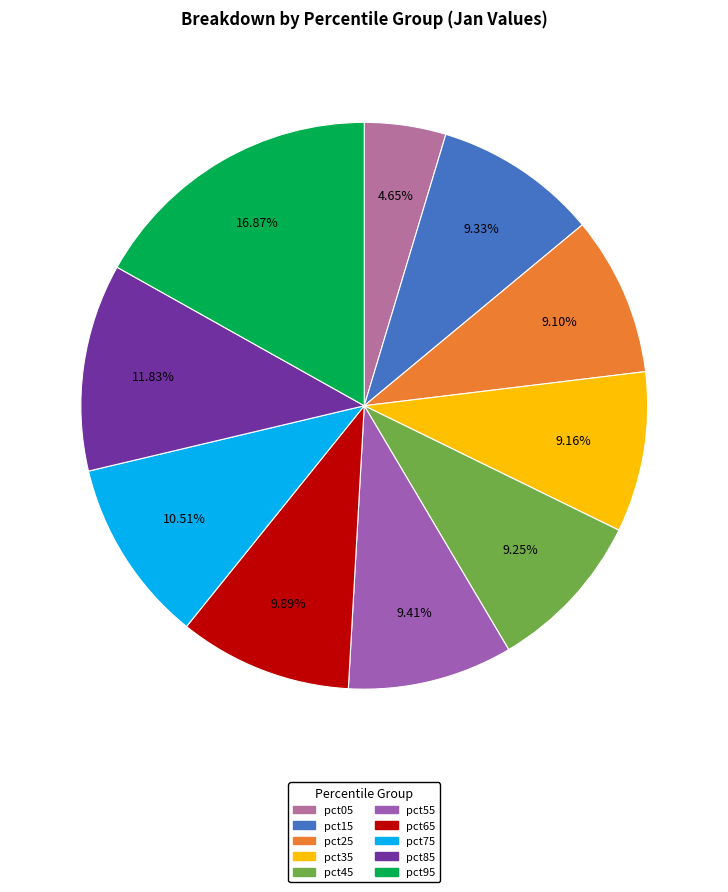

How many segments does this pie chart have?

10